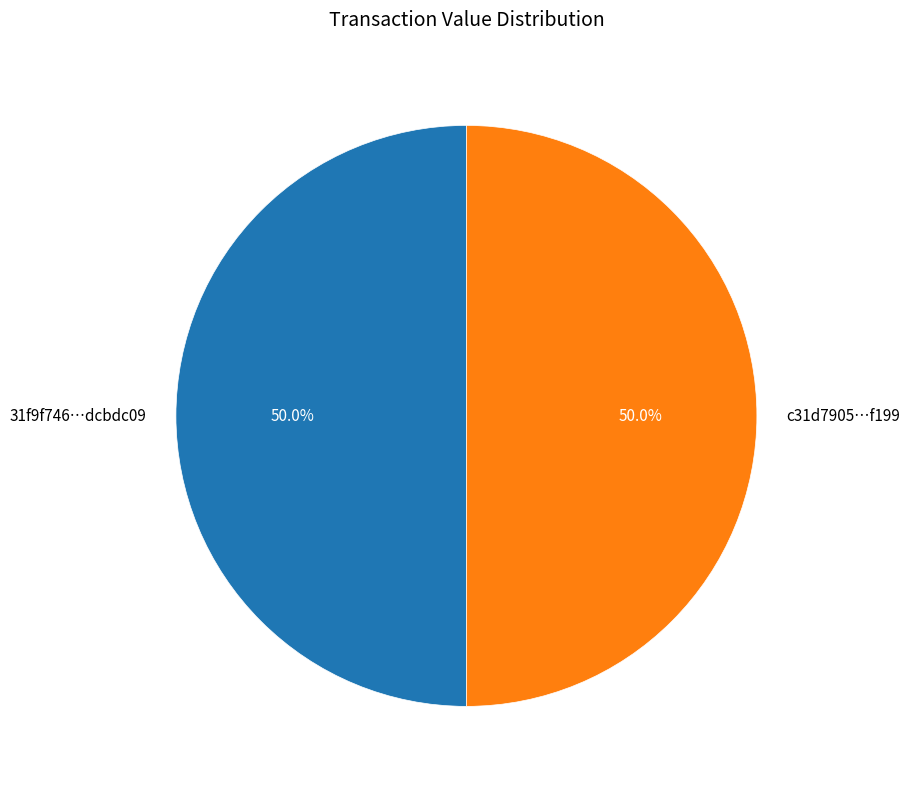

Approximately how many times larger is the value at 31f9f746…dcbdc09 compared to c31d7905…f199?

1.0